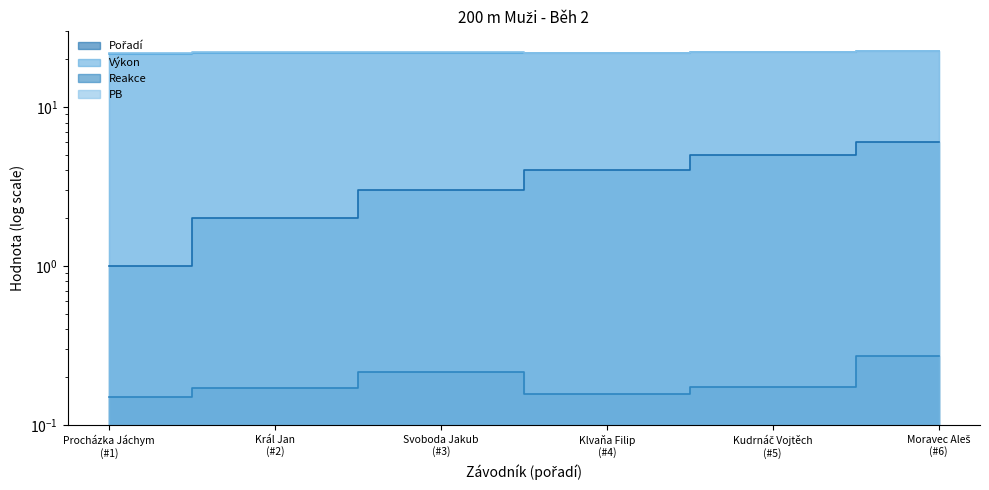

Count the Pořadí values in the range 2 to 5.

4